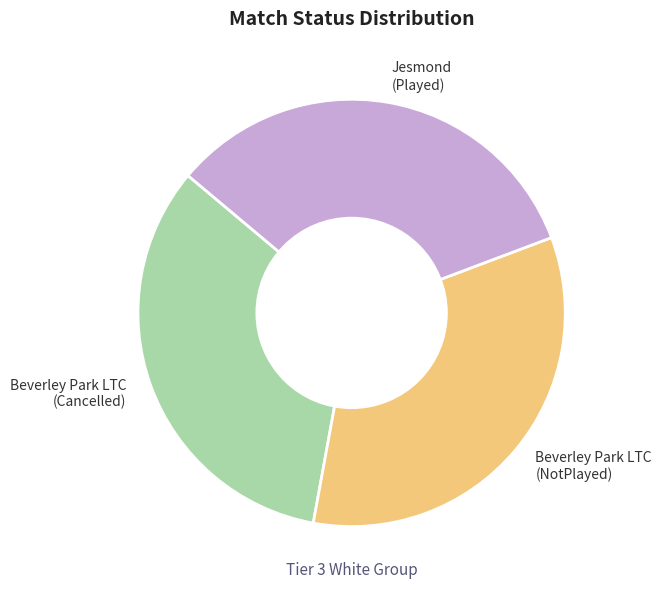

Do Beverley Park LTC (NotPlayed) and Beverley Park LTC (Cancelled) together represent more than half of the pie?

Yes